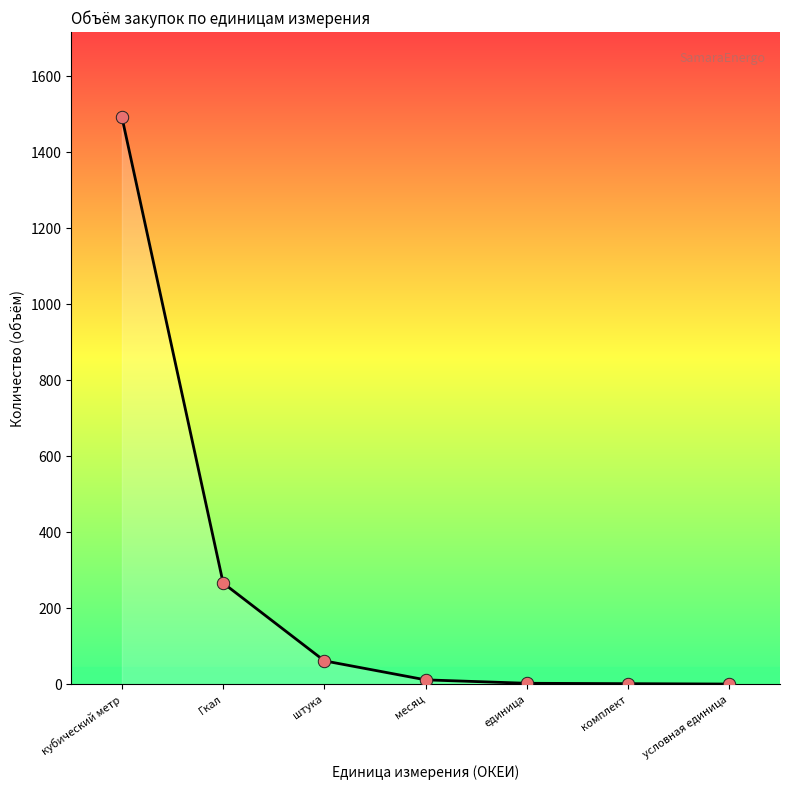

Approximately how many times larger is the value at Гкал compared to комплект?

133.3